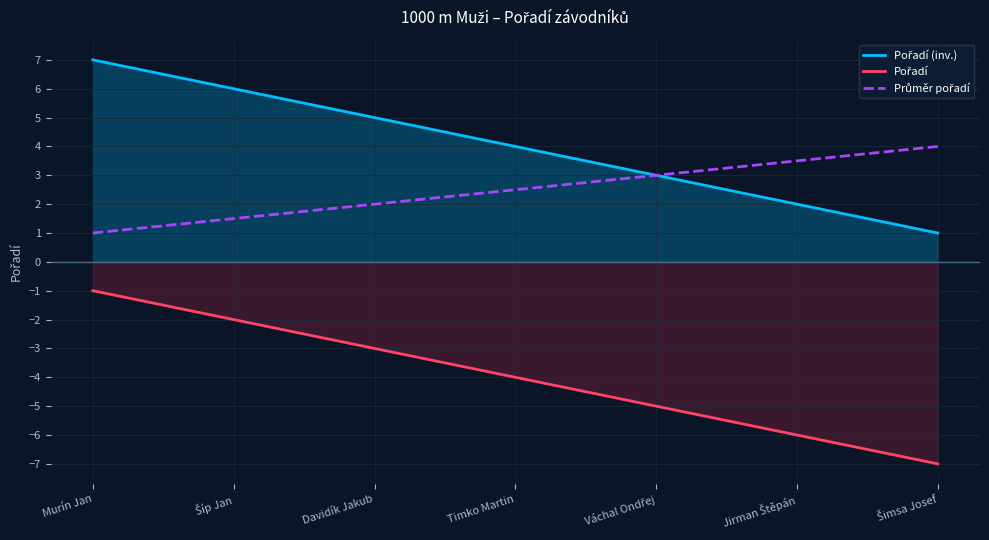

What is the label of the 5th point from the right?

Davidík Jakub